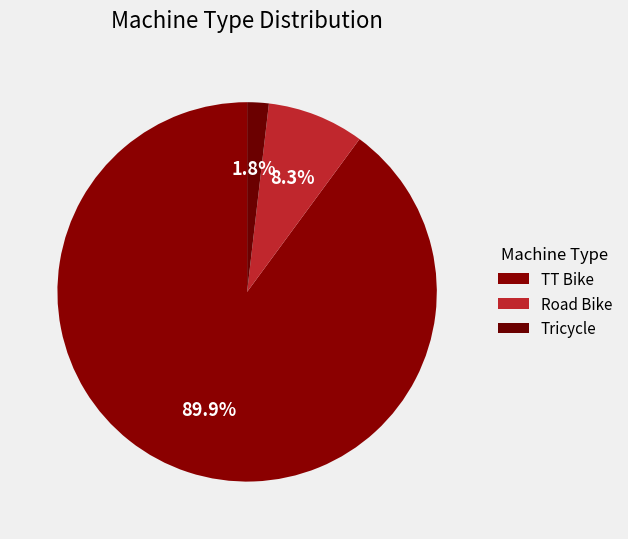

How many slices are in this pie chart?

3